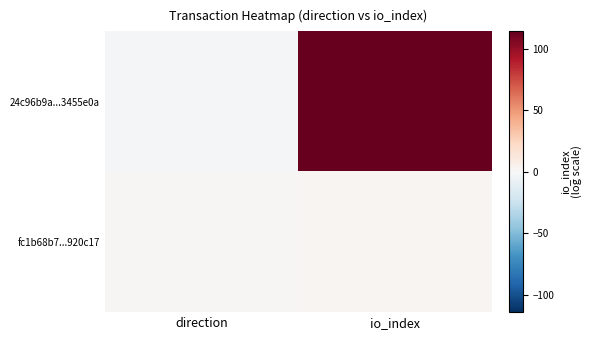

Which has a higher value, direction or io_index?

io_index